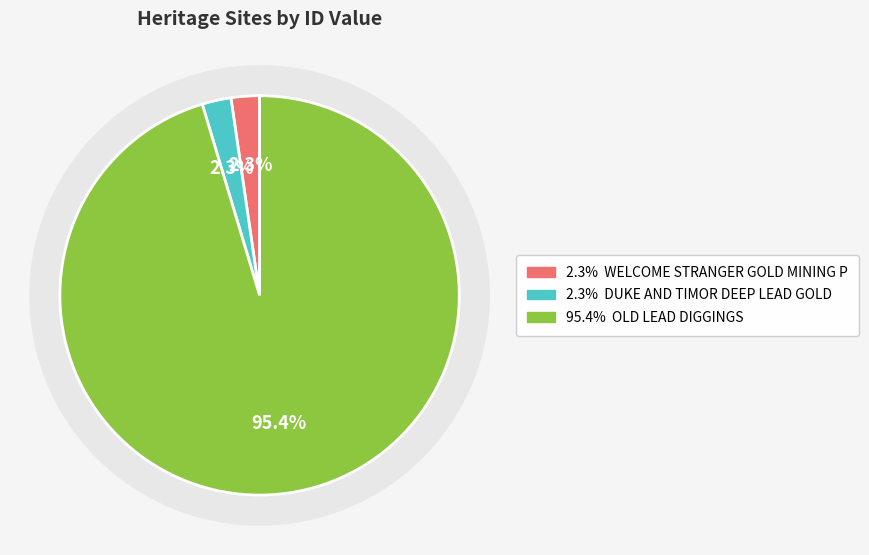

How many slices are in this pie chart?

3